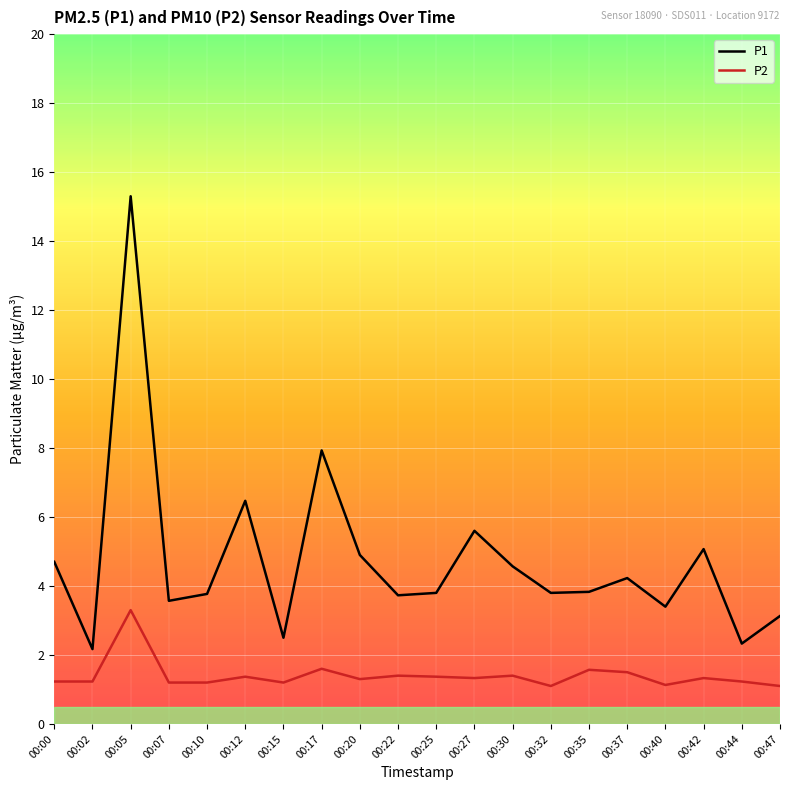

What are all the series names shown in the legend?

P1, P2